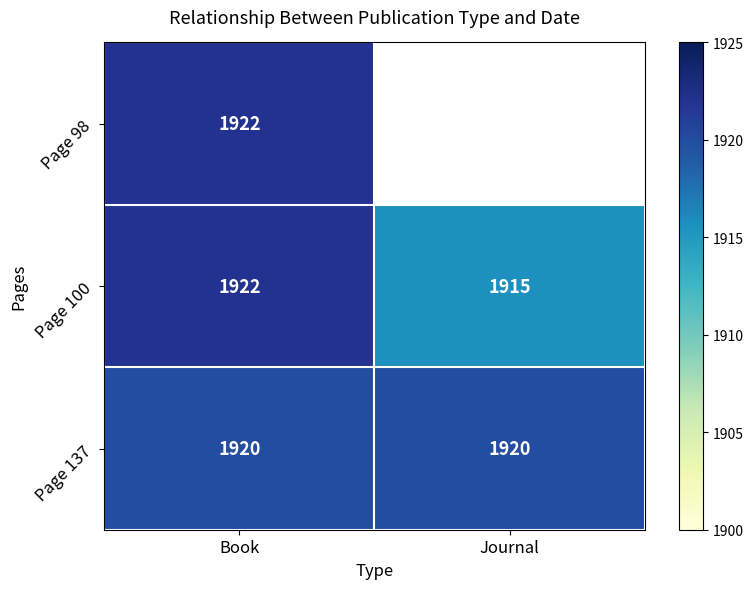

What is the greatest value displayed?

1922.0